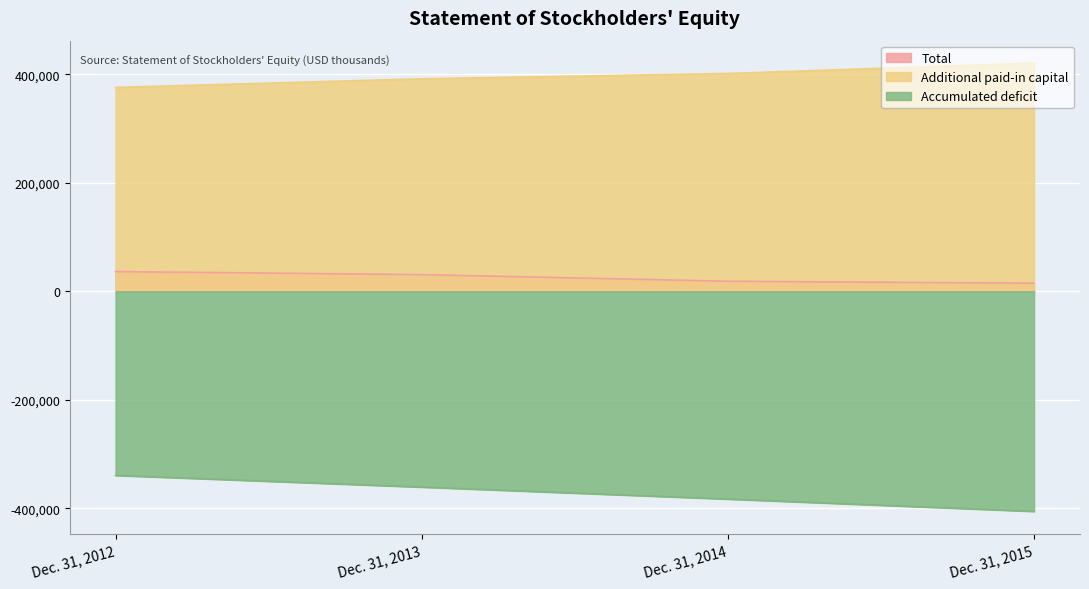

Which series has the widest spread of values?

Accumulated deficit